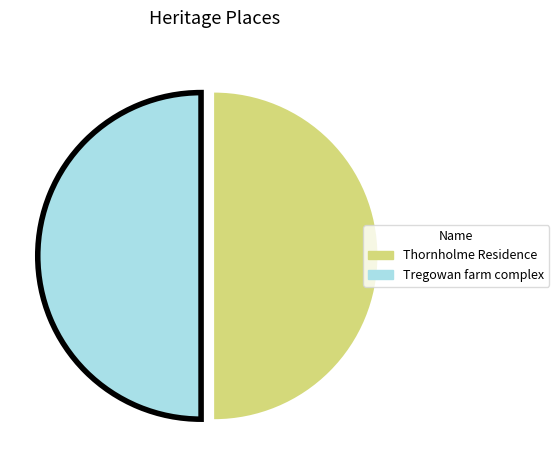

Approximately how many times larger is the value at Thornholme Residence compared to Tregowan farm complex?

1.0